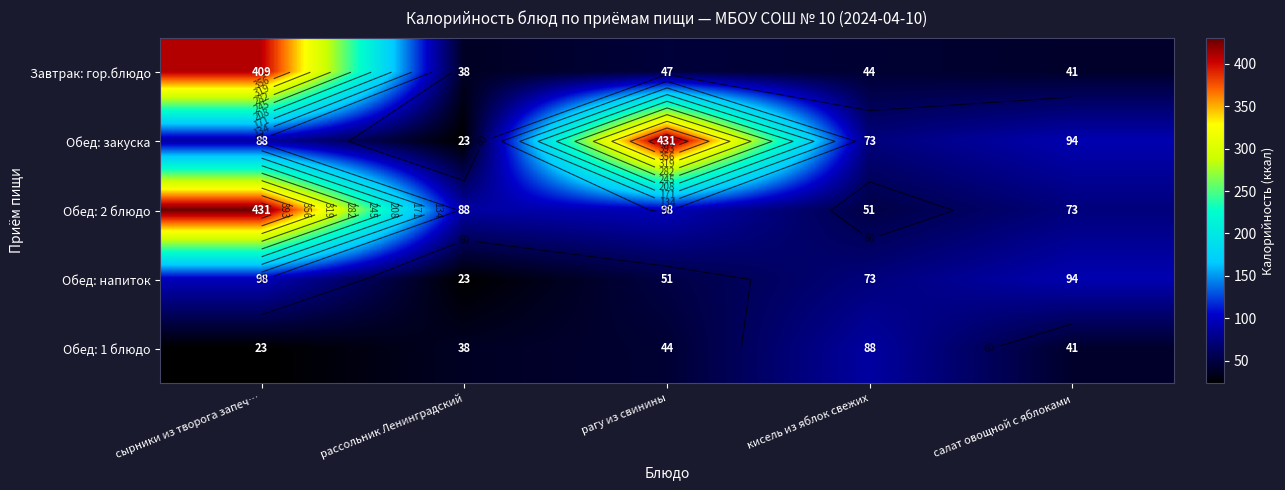

Which has a higher value, рассольник Ленинградский or кисель из яблок свежих?

кисель из яблок свежих